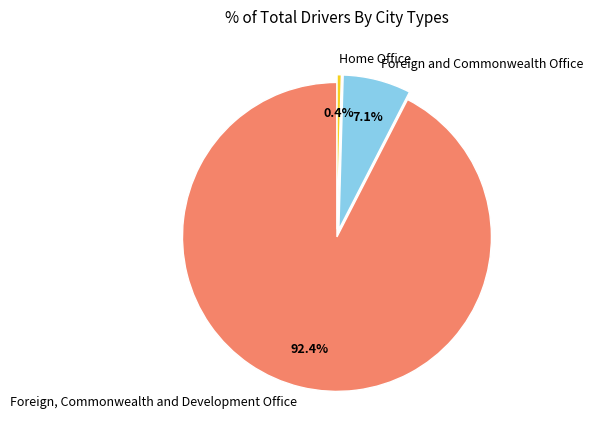

Is Foreign, Commonwealth and Development Office the majority of the pie?

Yes